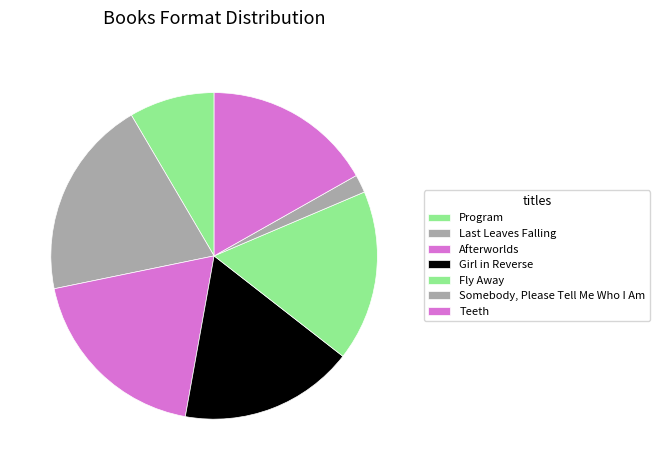

Which slice is the largest?

Last Leaves Falling